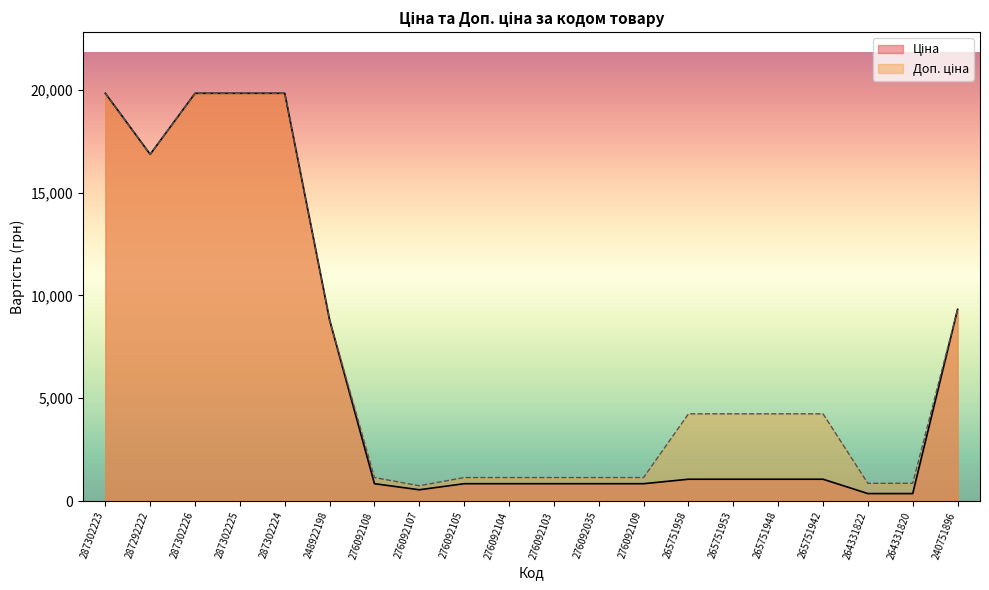

What is the total value across all series at 248922198?

17595.2